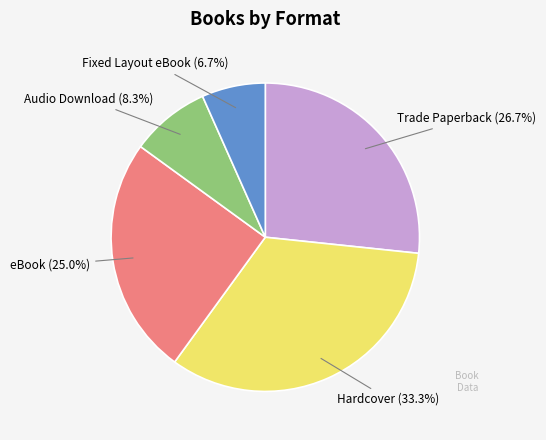

Does any single category account for the majority?

No